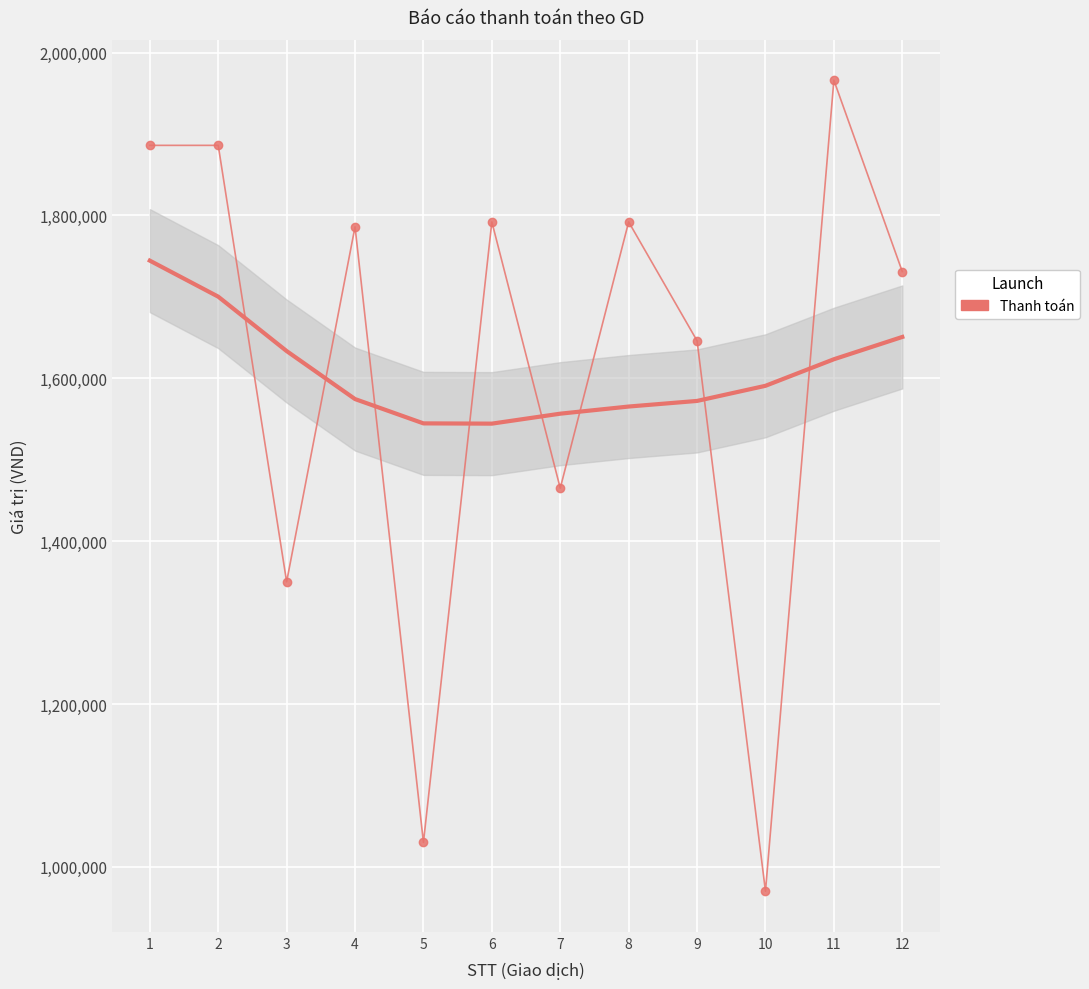

True or false: the data shows 1362424 at 5.

False